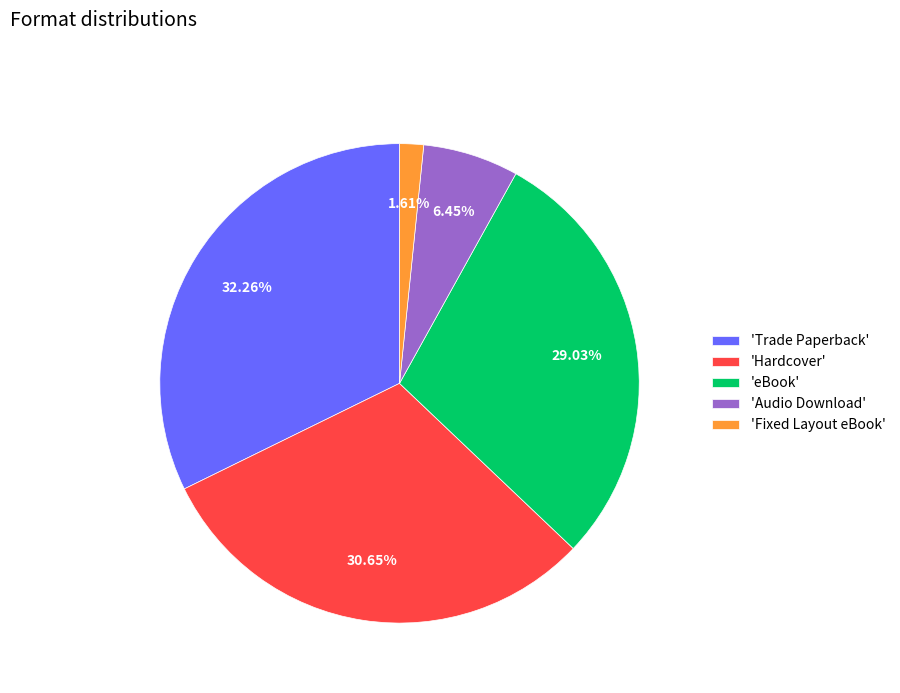

Which slice is the smallest?

'Fixed Layout eBook'